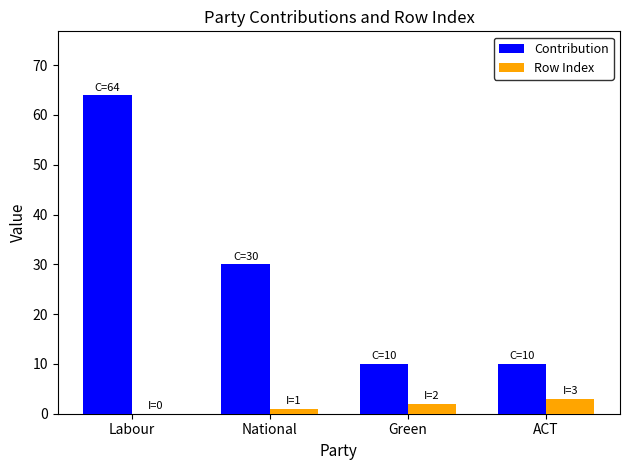

At which category is the sum across all series the highest?

Labour